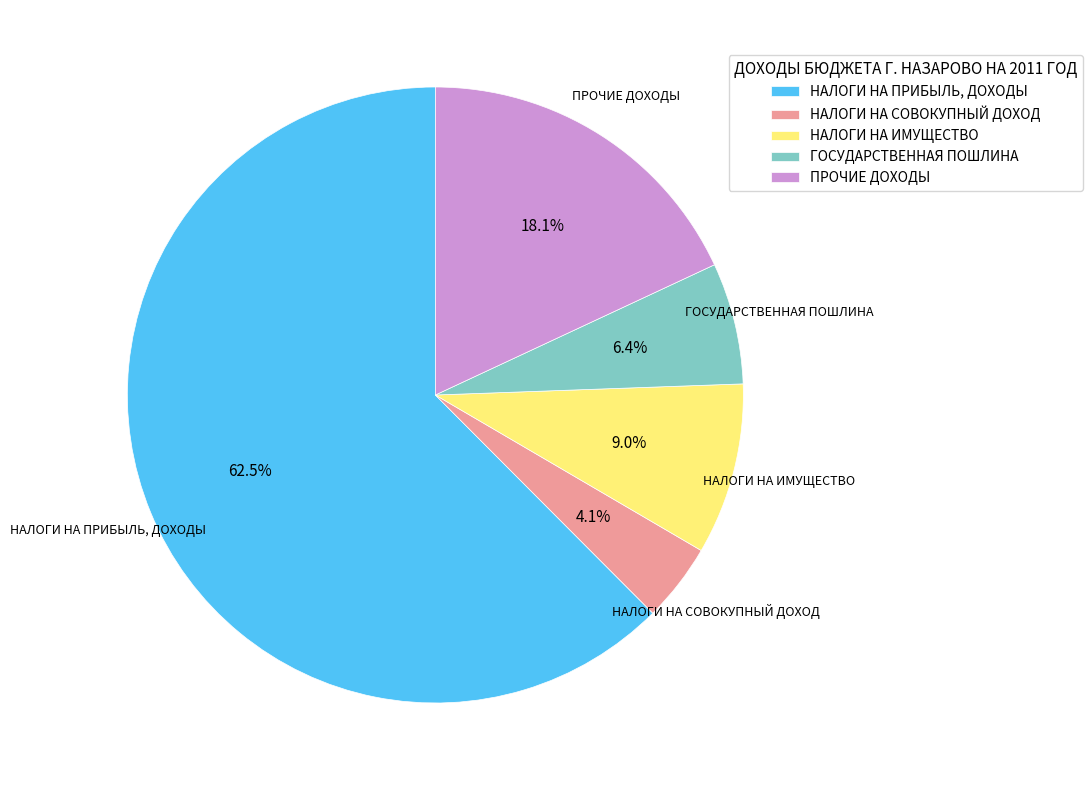

What is the ratio of the value at ГОСУДАРСТВЕННАЯ ПОШЛИНА to the value at НАЛОГИ НА ИМУЩЕСТВО?

0.7